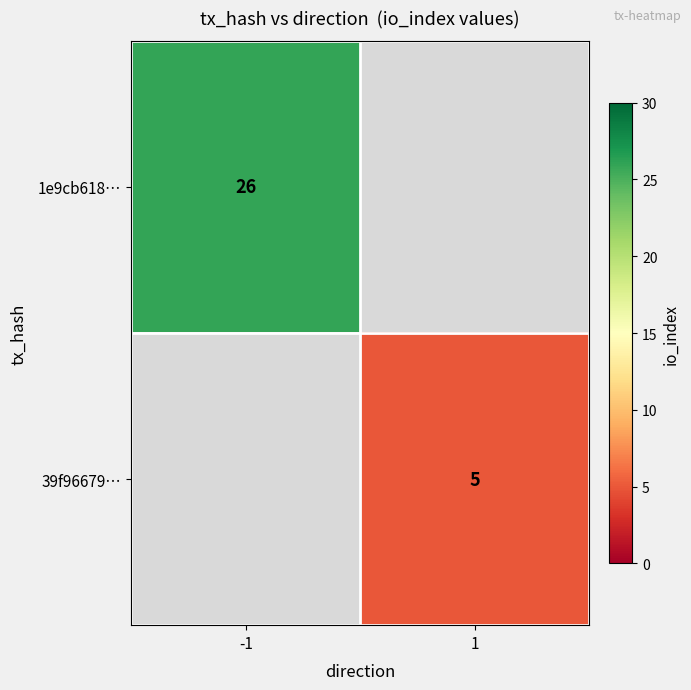

The value of 1e9cb618… at -1 is 26. True or false?

True